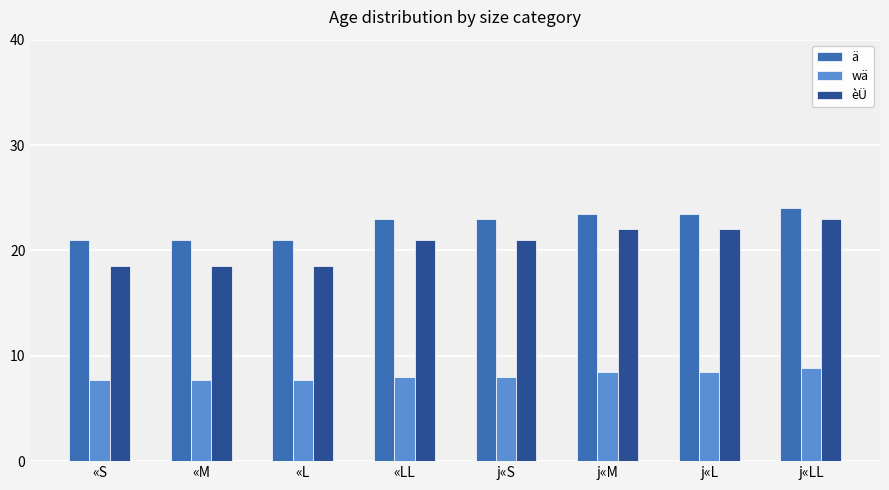

What are all the series names shown in the legend?

ä, wä, èÜ